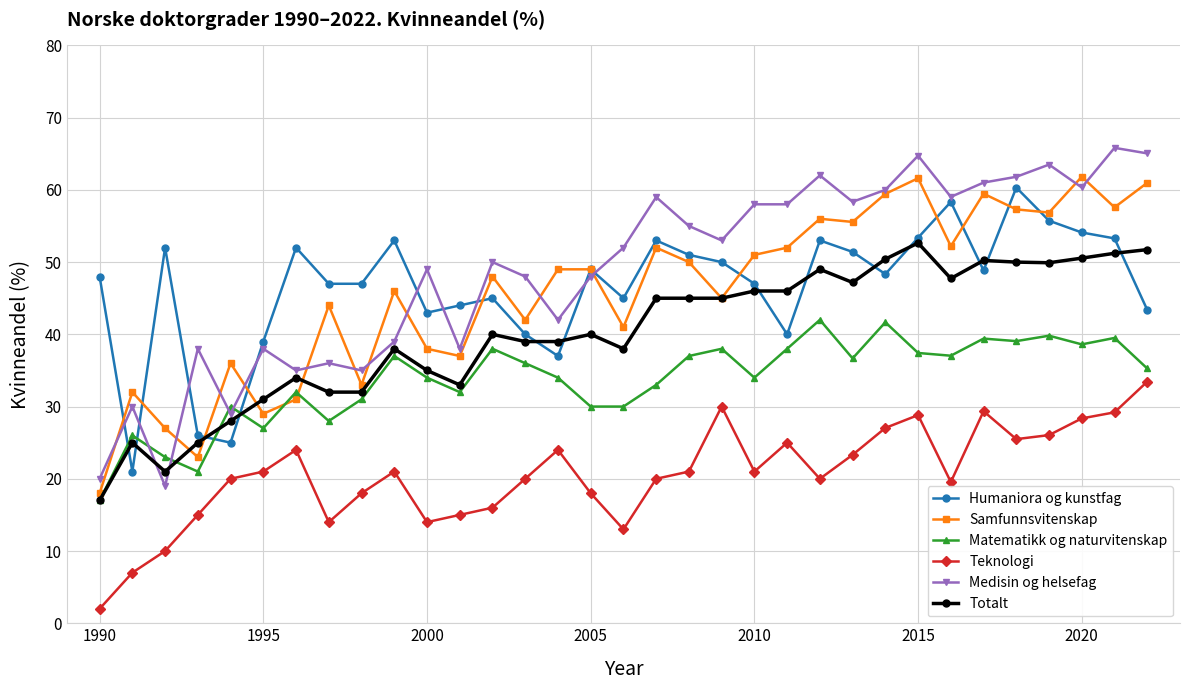

In Samfunnsvitenskap, how many points are lower than both neighbors (excluding endpoints)?

11